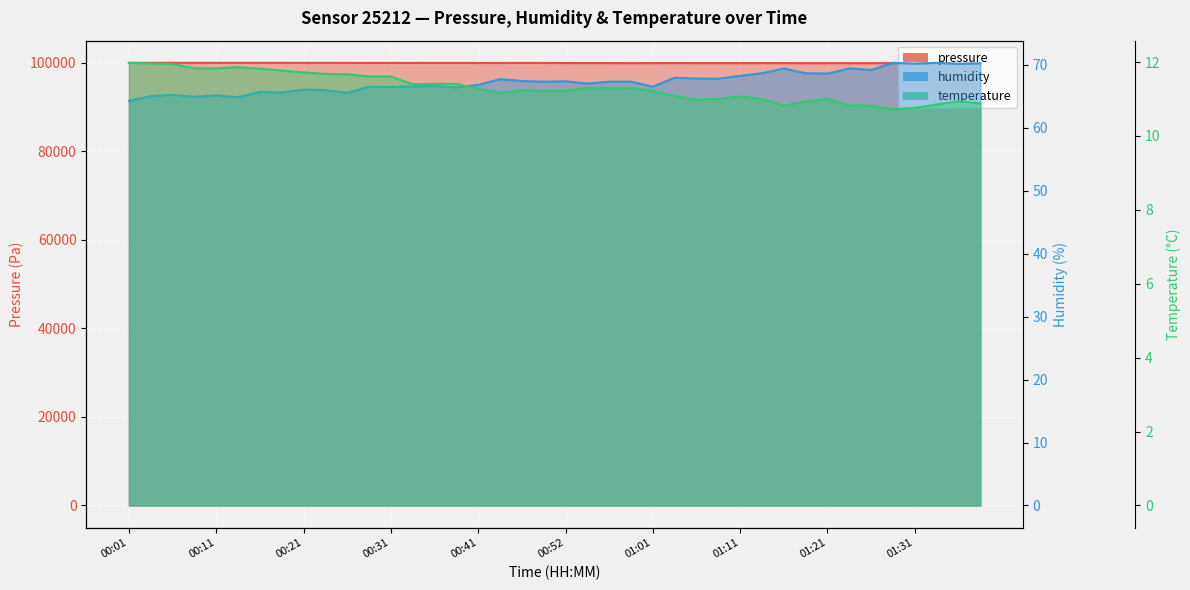

Which series has the widest spread of values?

pressure